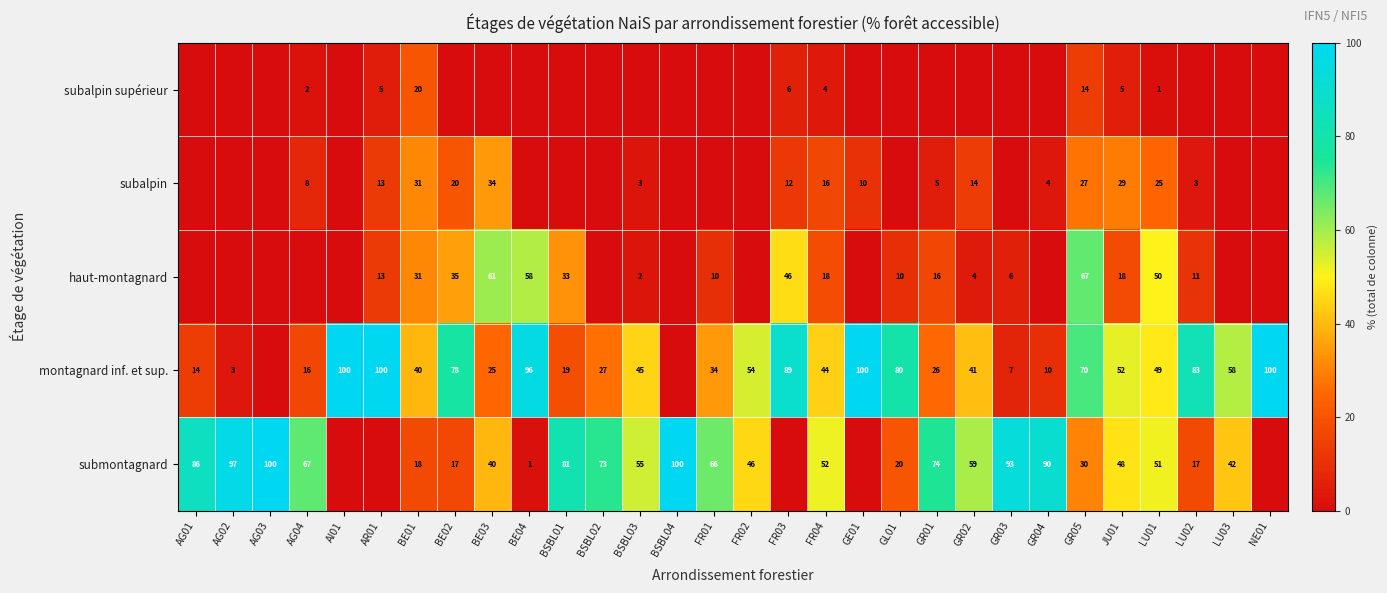

What is the total value across all series at GE01?

110.3